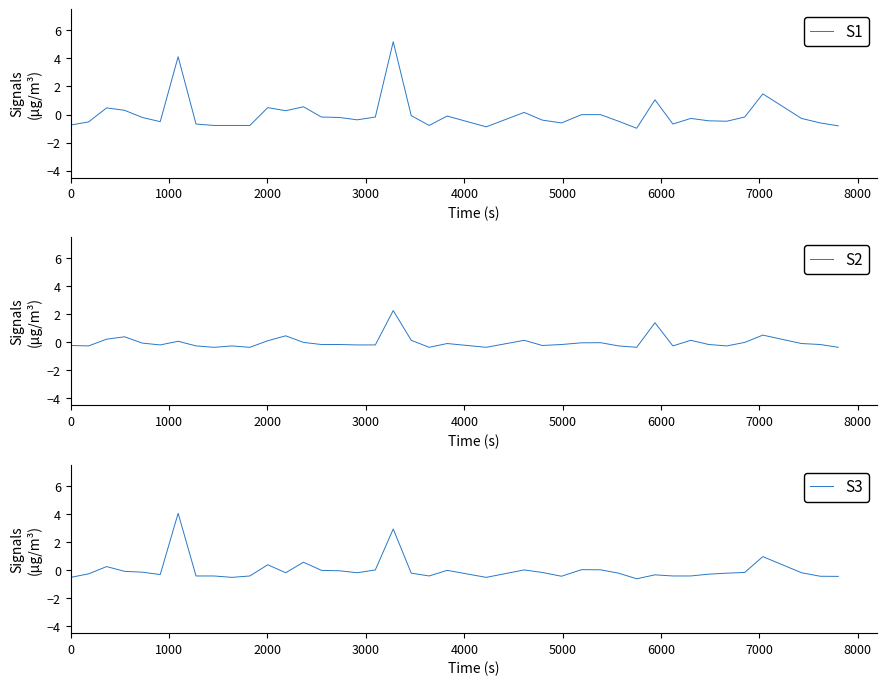

Which series has the largest total across all categories?

S1